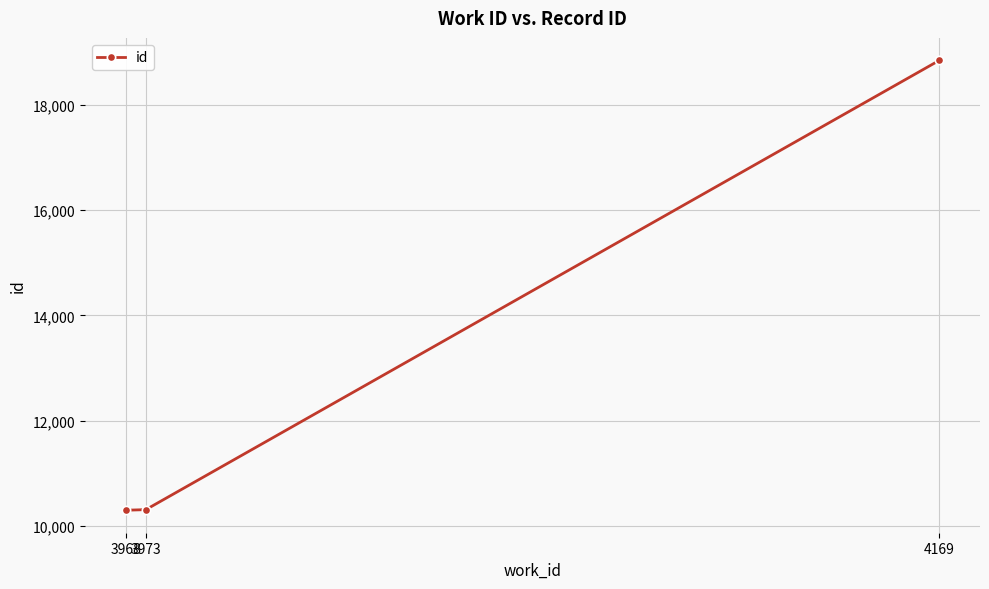

How many values are below 10314?

1